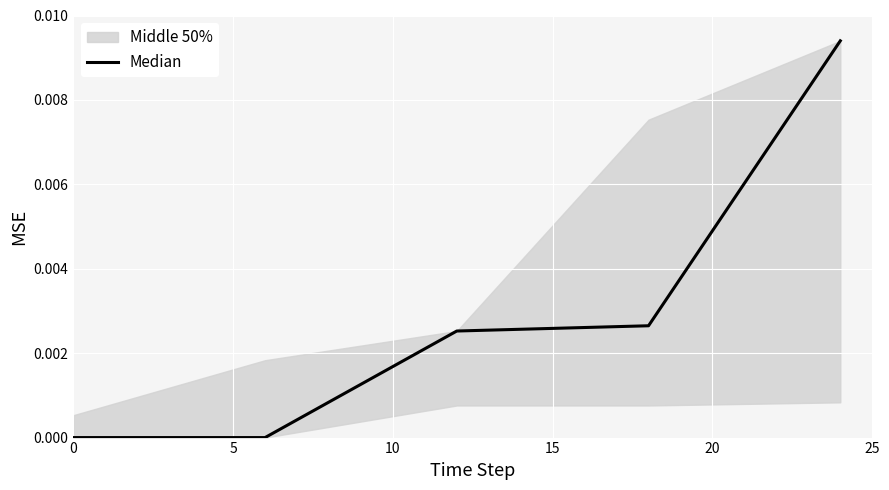

Is this an area chart (filled region under the line)?

No